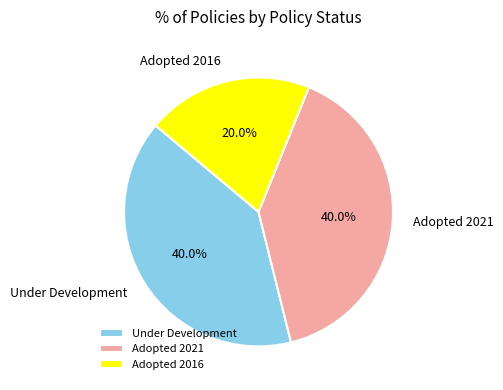

What is the ratio of the value at Under Development to the value at Adopted 2021?

1.0